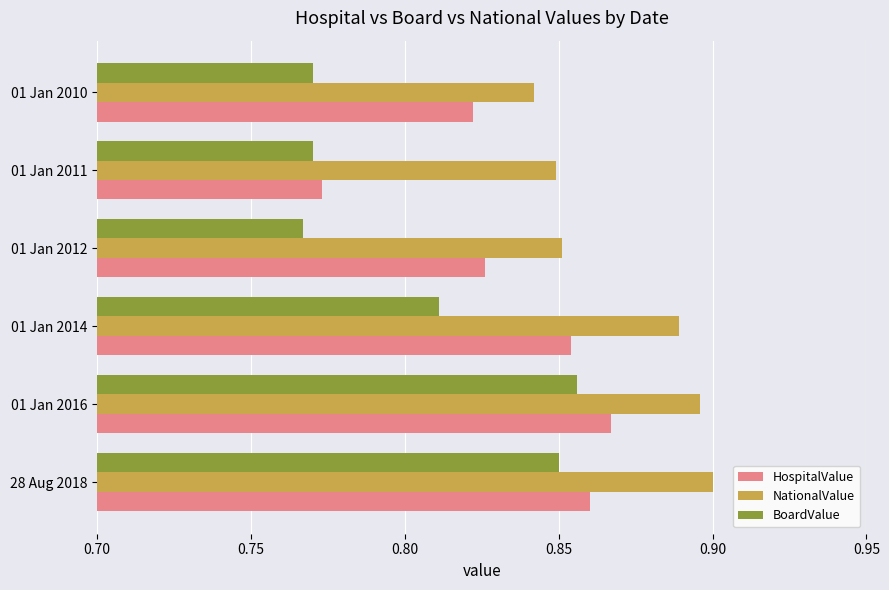

What is the difference between the second highest and second lowest values in the BoardValue series?

0.1